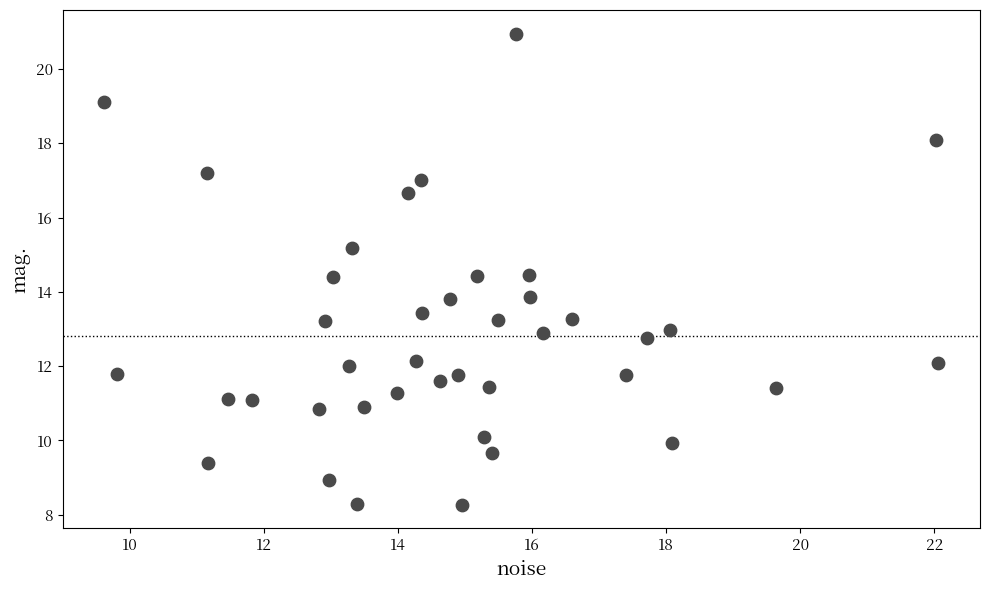

What is the range of X values (max minus min)?

12.4